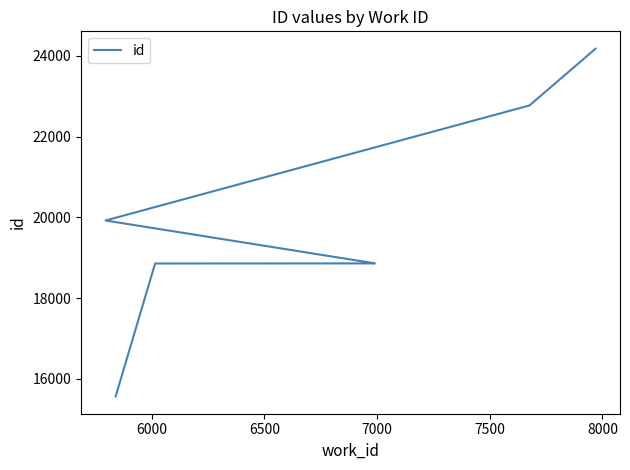

What is the average value?

19735